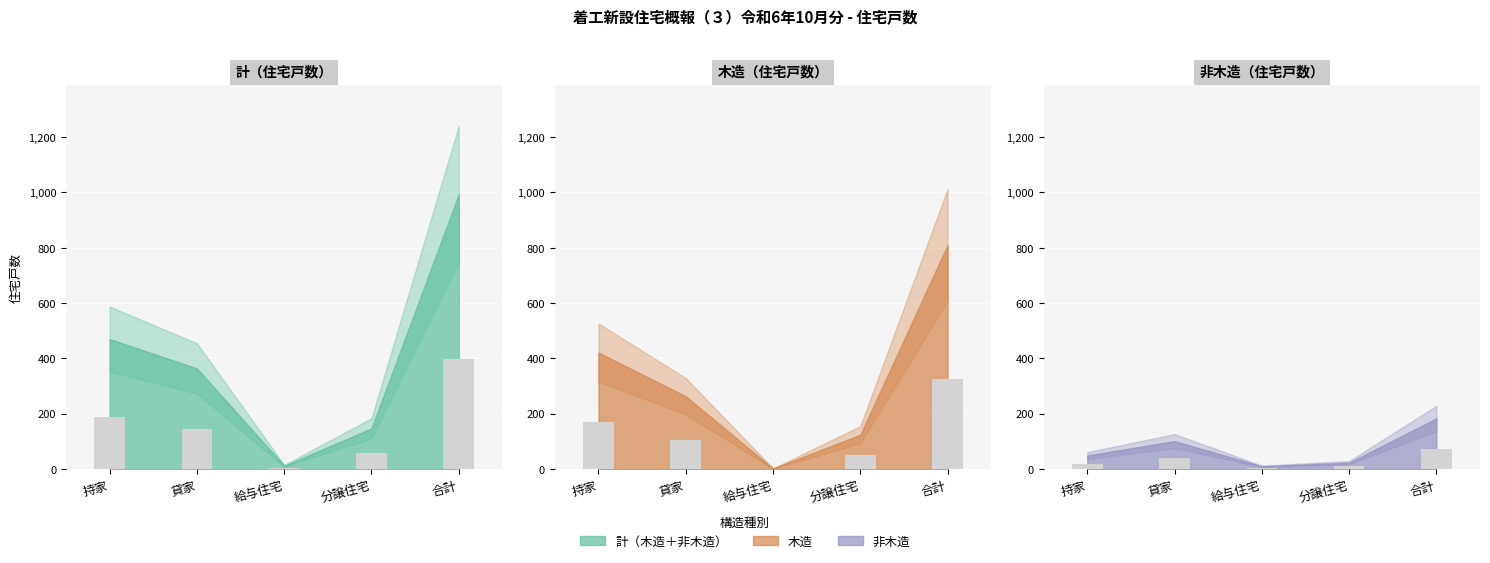

Reading left to right, what are all the values shown in this chart?

計（木造＋非木造）: 持家=188.0	貸家=145.6	給与住宅=4.8	分譲住宅=58.8	合計=397.2
木造: 持家=168.4	貸家=105.2	給与住宅=0.8	分譲住宅=49.6	合計=324.0
非木造: 持家=19.6	貸家=40.4	給与住宅=4.0	分譲住宅=9.2	合計=73.2